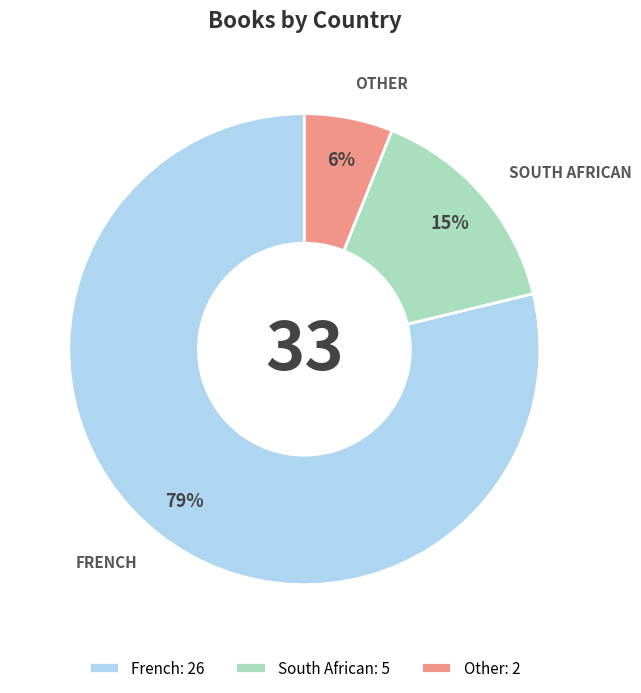

Which category has the biggest portion of the pie?

French